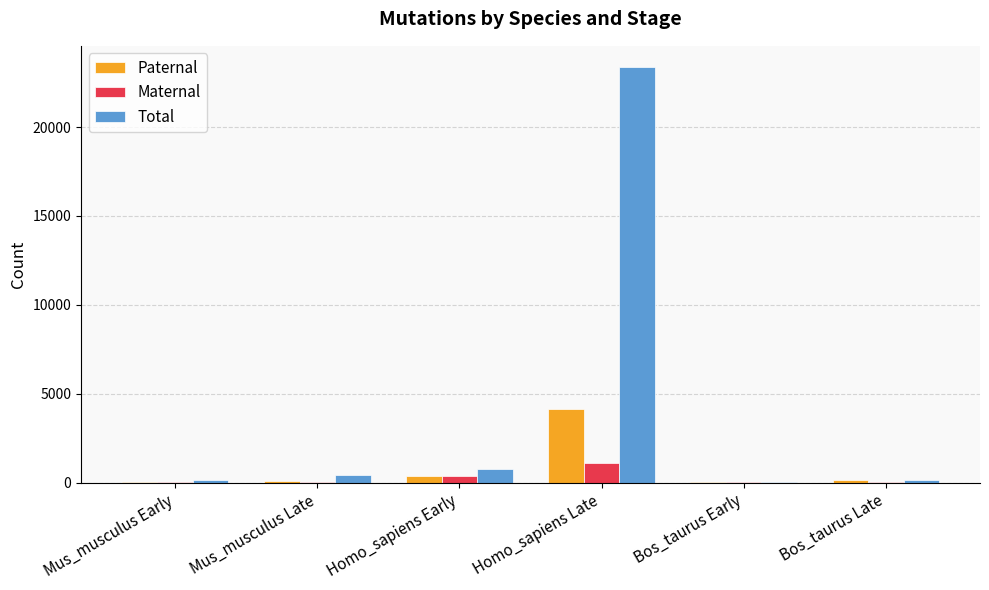

What is the sum of all Maternal values?

1541